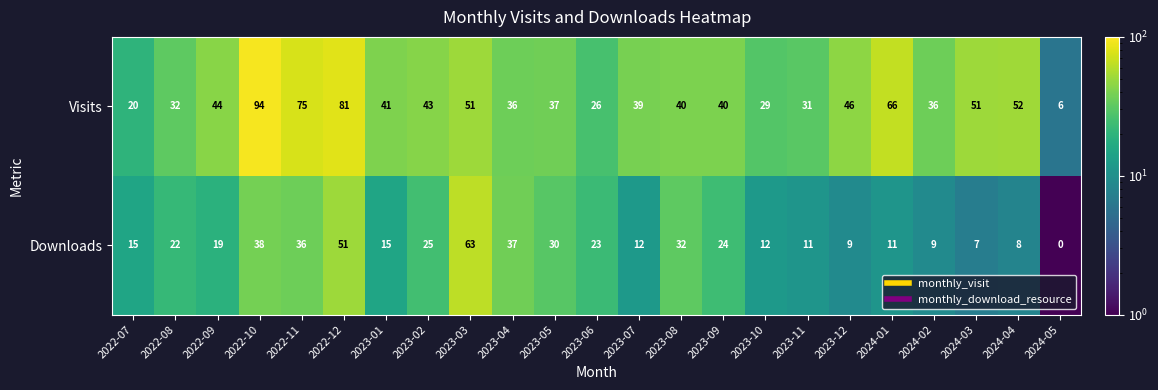

Rank the series at 2023-06 from highest to lowest value.

Visits, Downloads